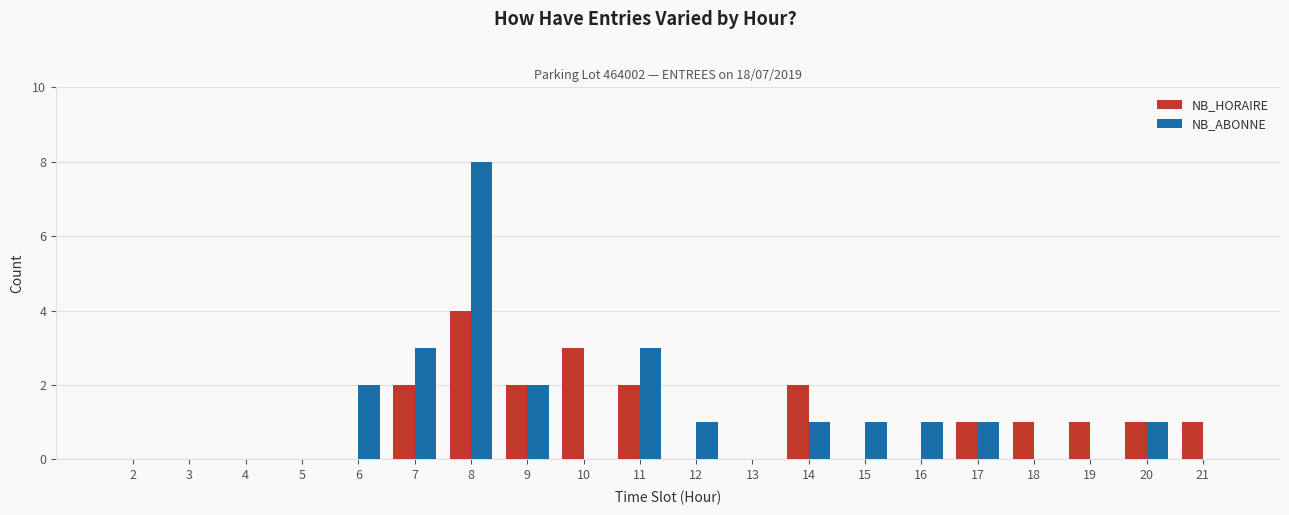

Reading left to right, transcribe all the data shown in this chart.

NB_HORAIRE: 0	0	0	0	0	2	4	2	3	2	0	0	2	0	0	1	1	1	1	1
NB_ABONNE: 0	0	0	0	2	3	8	2	0	3	1	0	1	1	1	1	0	0	1	0